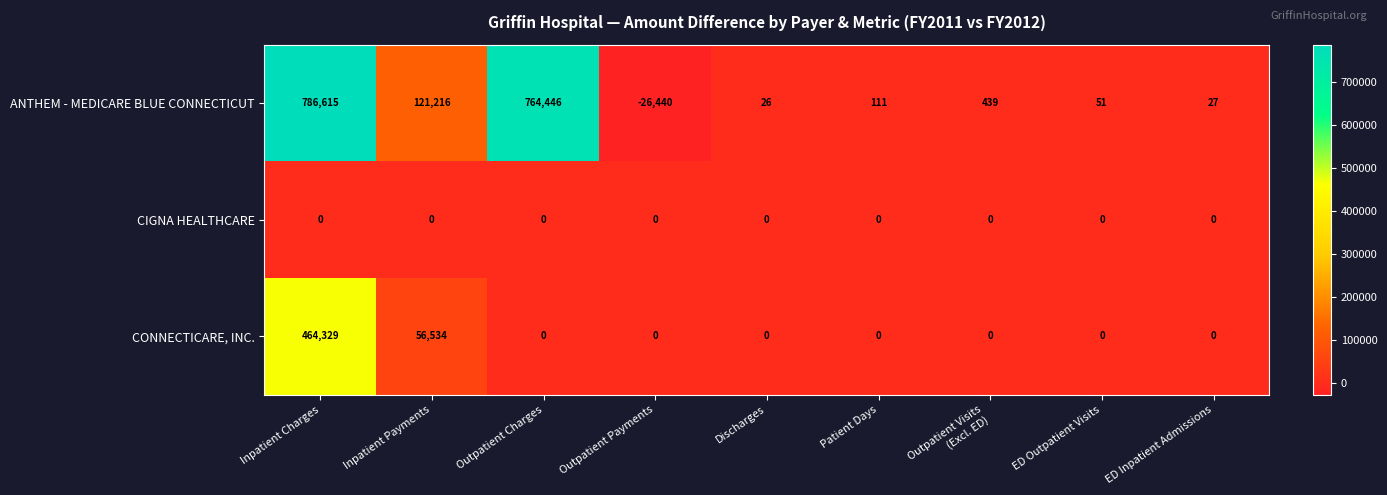

What is the total value across all series at Discharges?

26